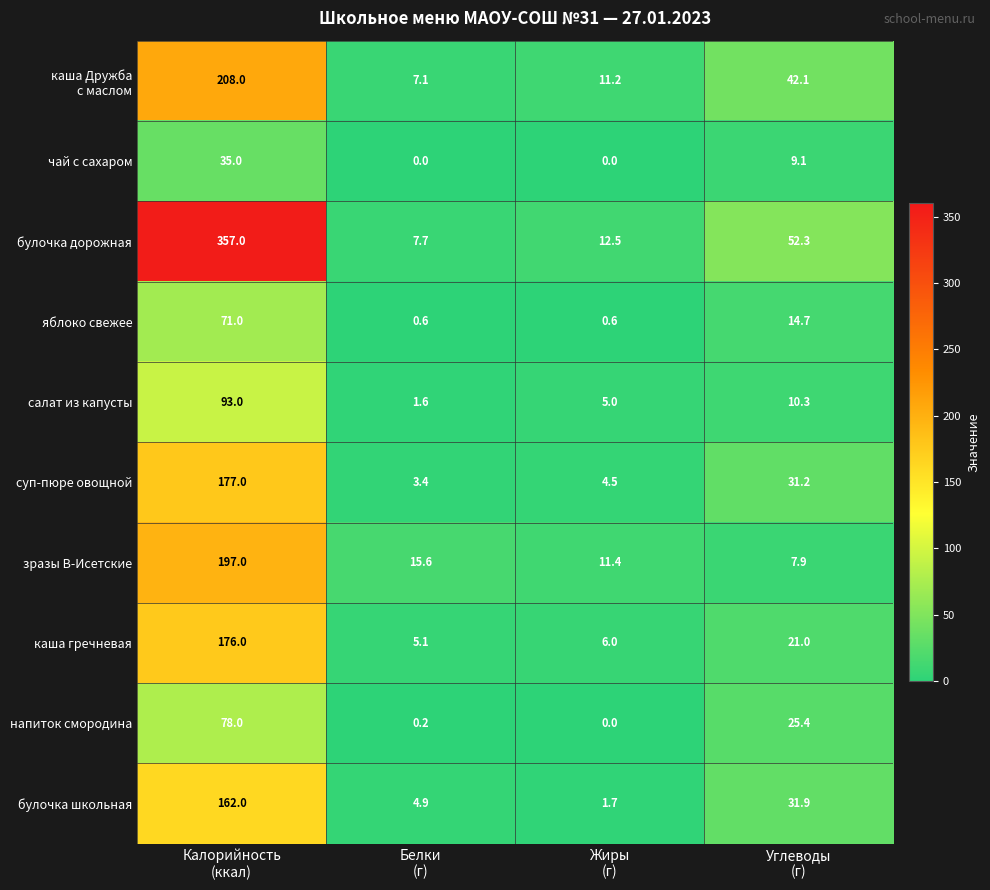

At which category is the sum across all series the highest?

Калорийность
(ккал)